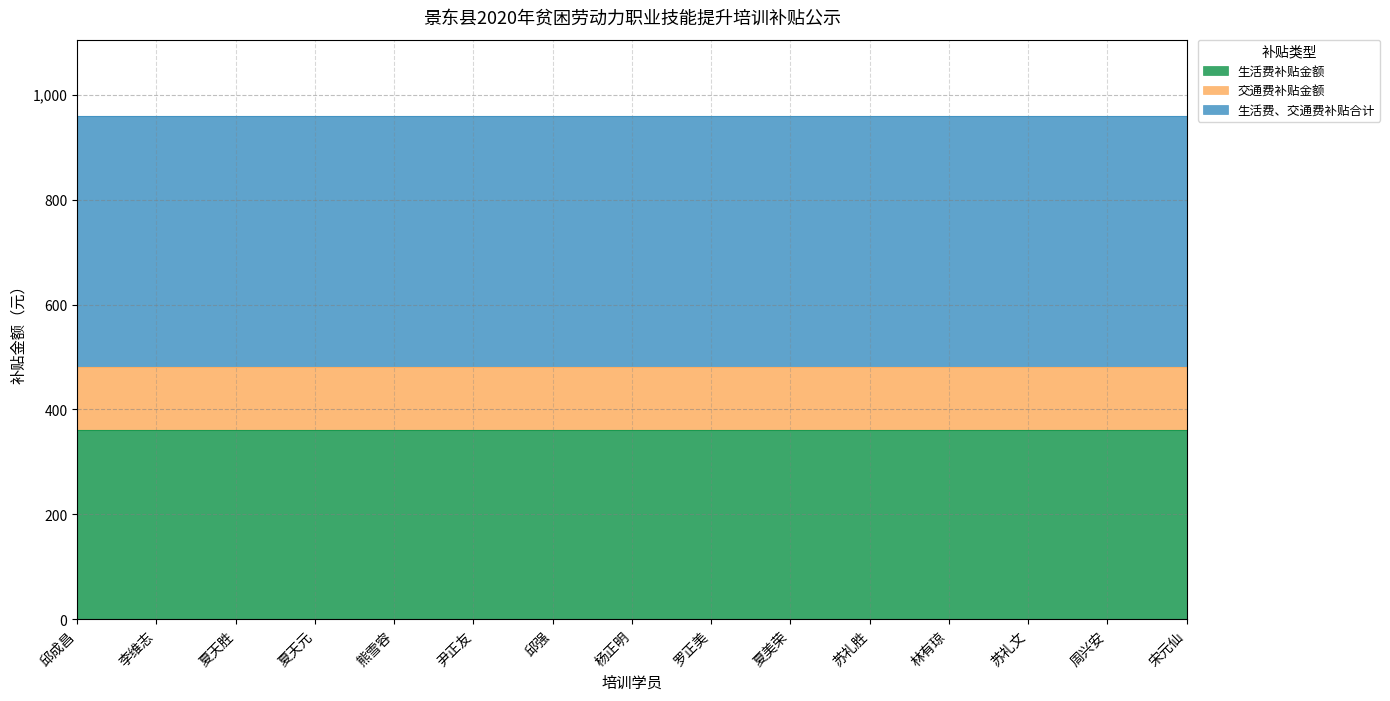

What is the difference between the highest and lowest values at 尹正友?

360